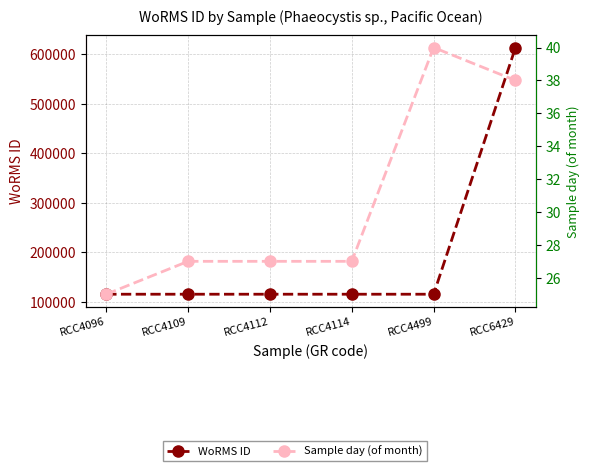

What is the total value across all series at RCC6429?

613468